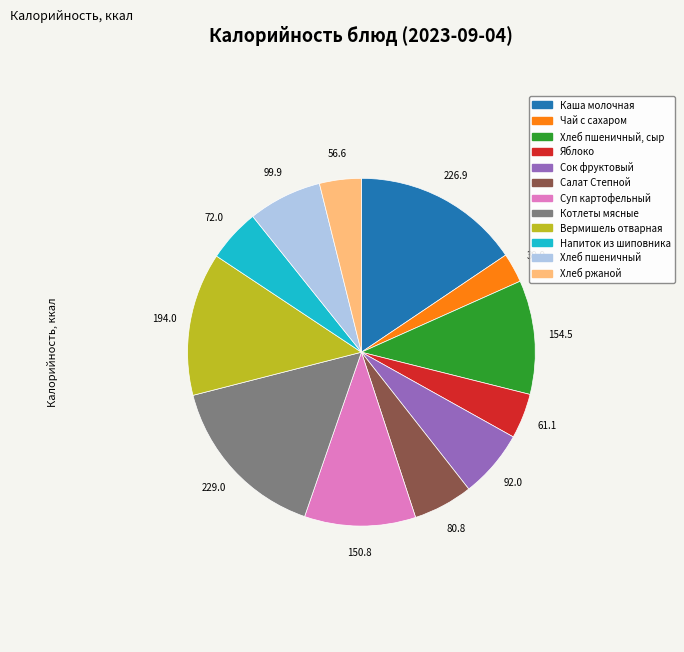

Does any single category account for the majority?

No